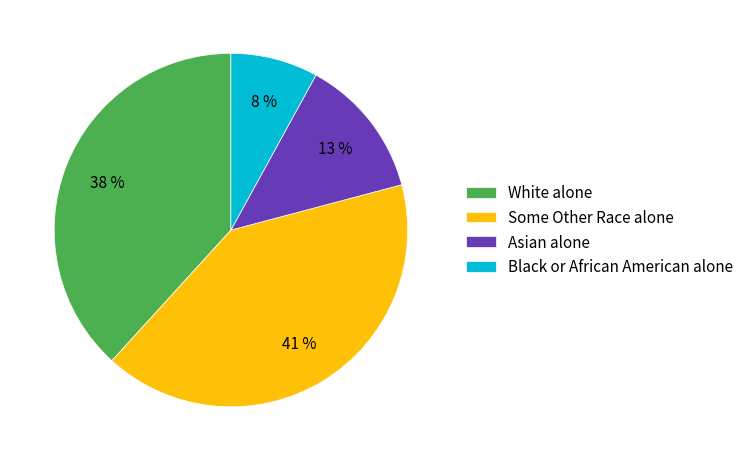

Which category has the biggest portion of the pie?

Some Other Race alone